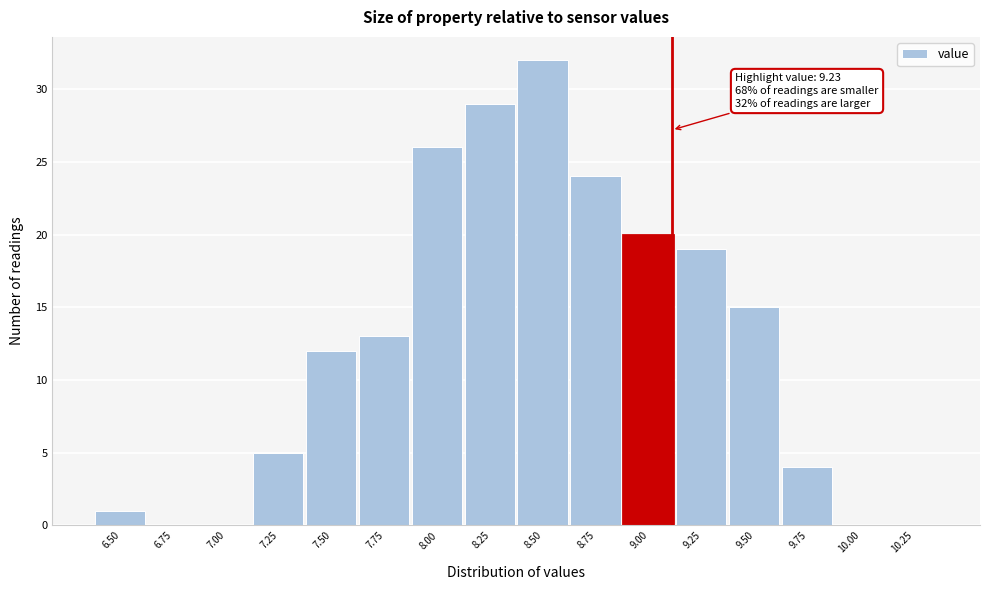

Reading left to right, transcribe all the data shown in this chart.

6.50=1	6.75=0	7.00=0	7.25=5	7.50=12	7.75=13	8.00=26	8.25=29	8.50=32	8.75=24	9.00=20	9.25=19	9.50=15	9.75=4	10.00=0	10.25=0